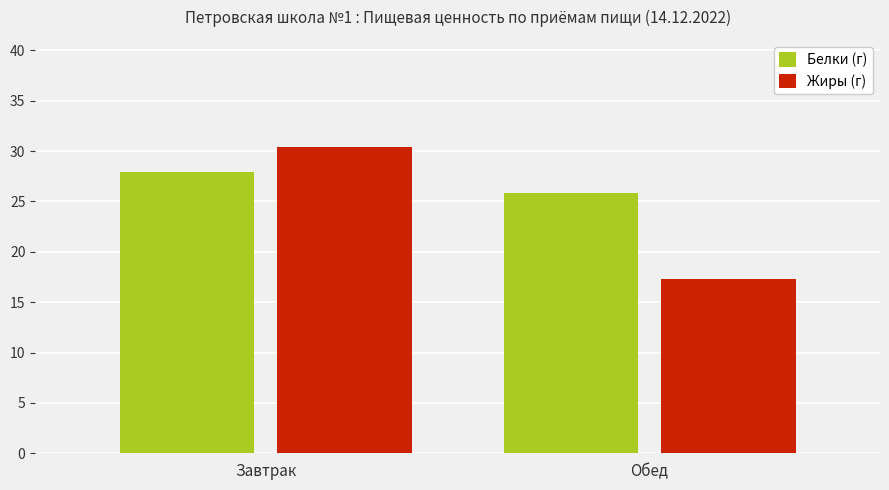

How many data points in Жиры (г) are less than 30?

1